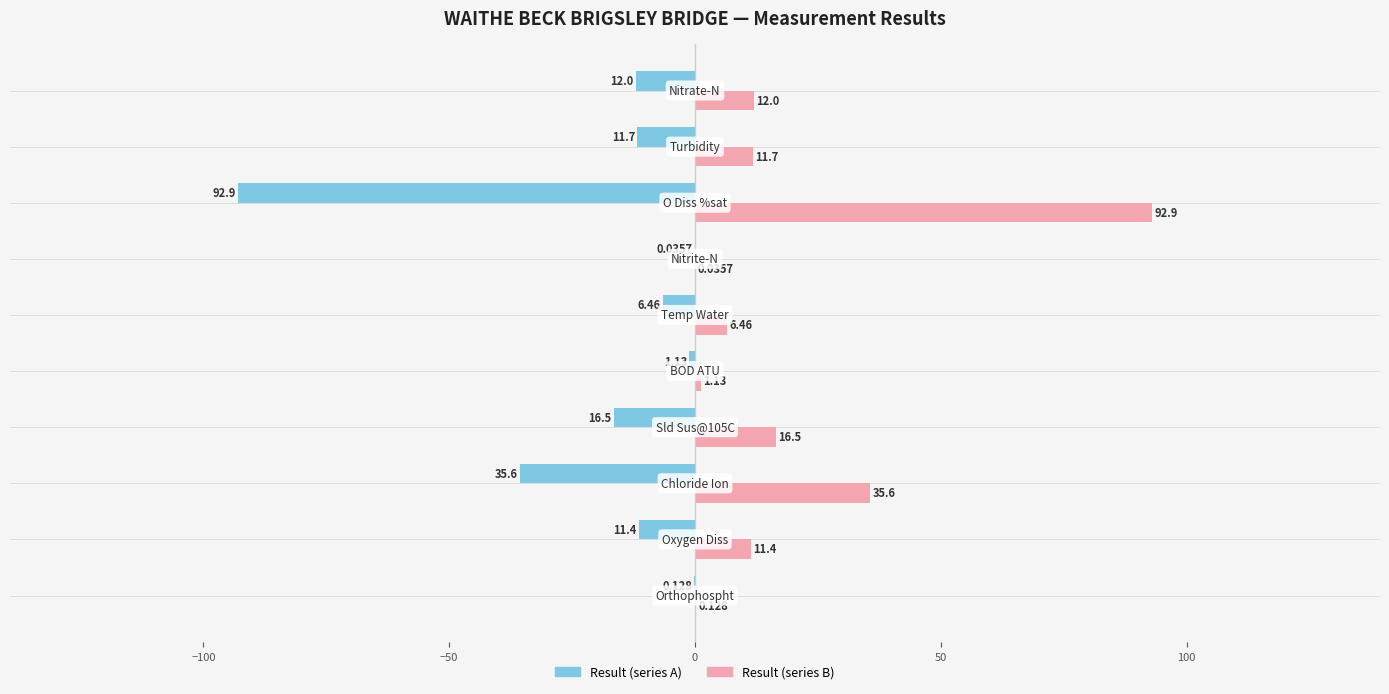

True or false: Result (right) has a value of 0.0 at 150.

False